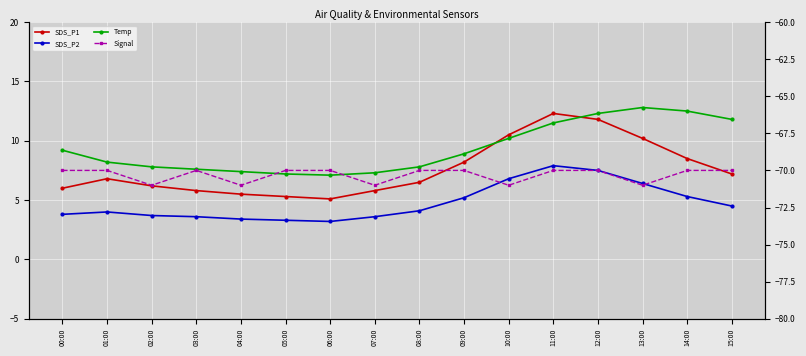

How many values in the SDS_P2 series exceed 4?

8